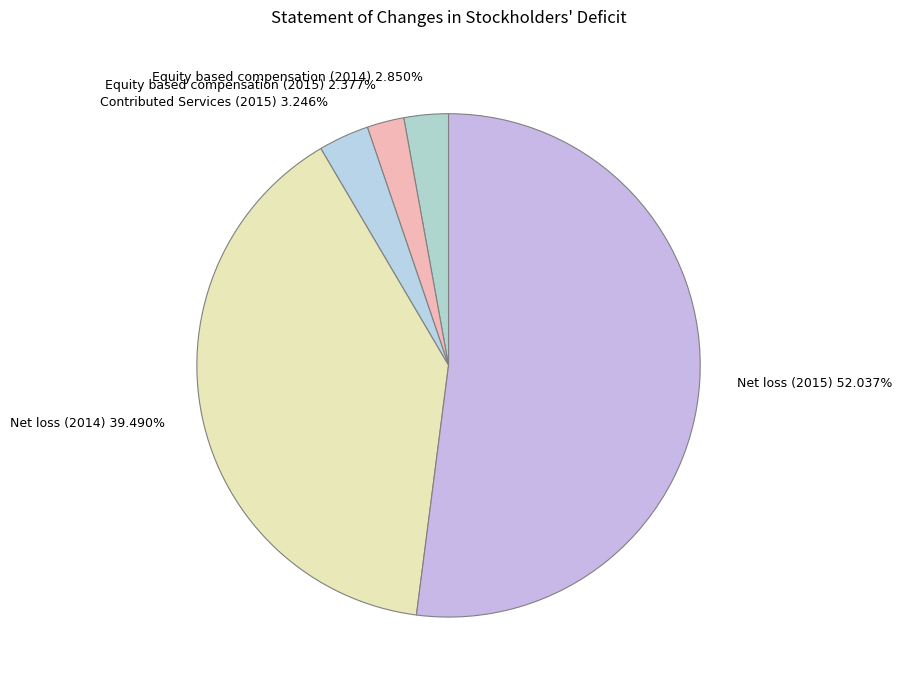

Which has a higher value, Equity based compensation (2015) 2.377% or Contributed Services (2015) 3.246%?

Contributed Services (2015) 3.246%